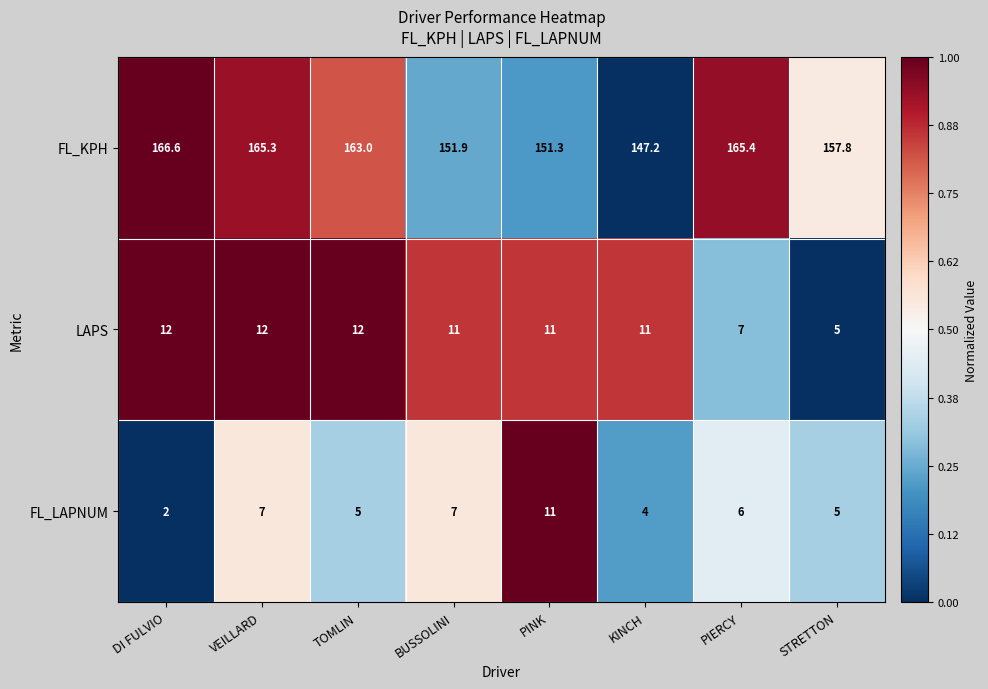

At which category is the sum across all series the highest?

VEILLARD